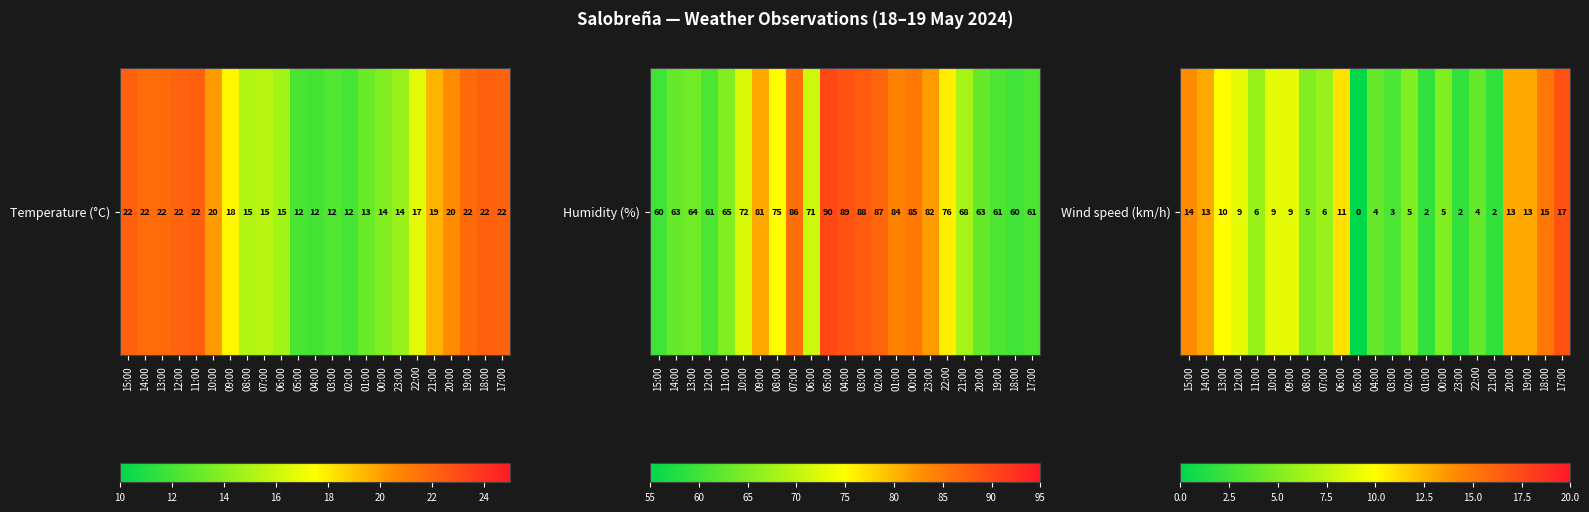

Rank the categories by value from highest to lowest.

17:00, 18:00, 15:00, 14:00, 20:00, 19:00, 06:00, 13:00, 12:00, 10:00, 09:00, 11:00, 07:00, 08:00, 02:00, 00:00, 04:00, 22:00, 03:00, 01:00, 23:00, 21:00, 05:00